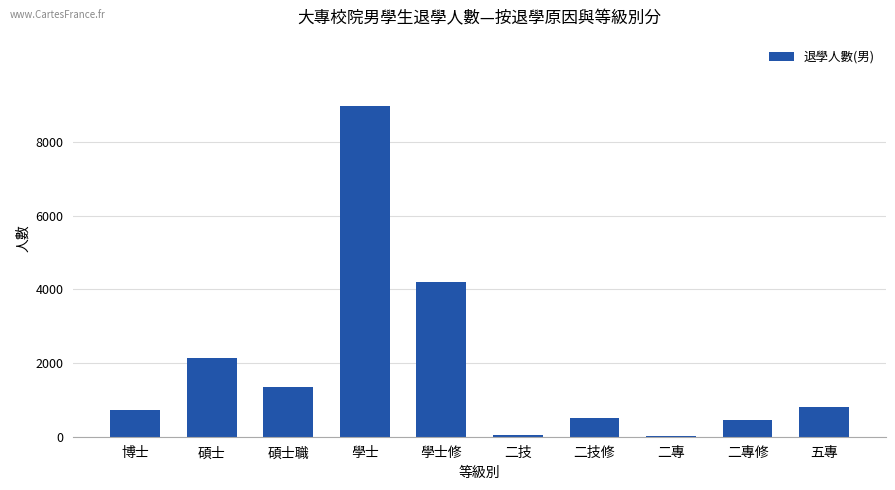

What is the sum of all values?

19233